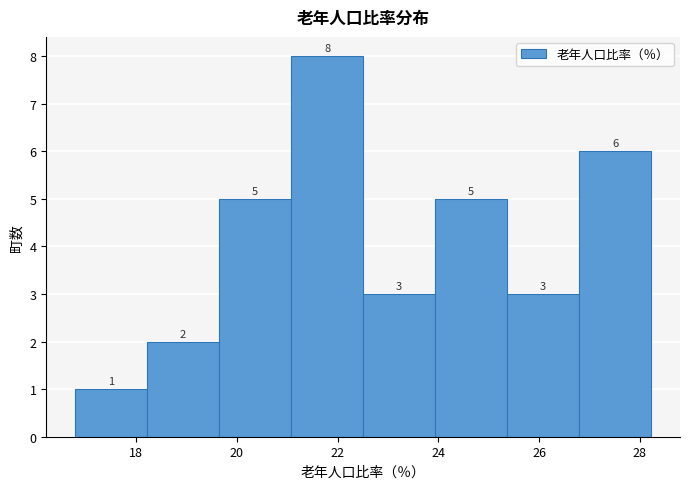

How tall is the bar that spans 25.4 to 26.8 on the x-axis? The bar edges are not printed on the chart, so give them approximately, as read against the axis.

3